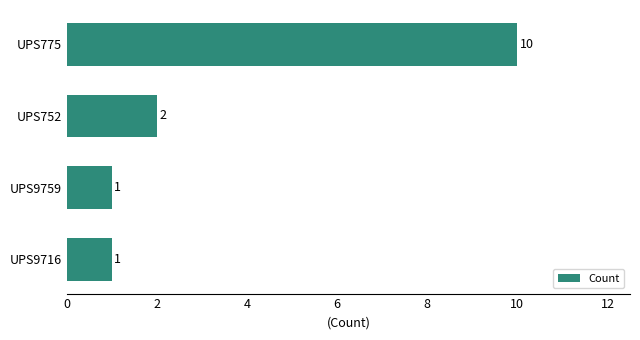

What is the value of the 4th bar from the top?

1